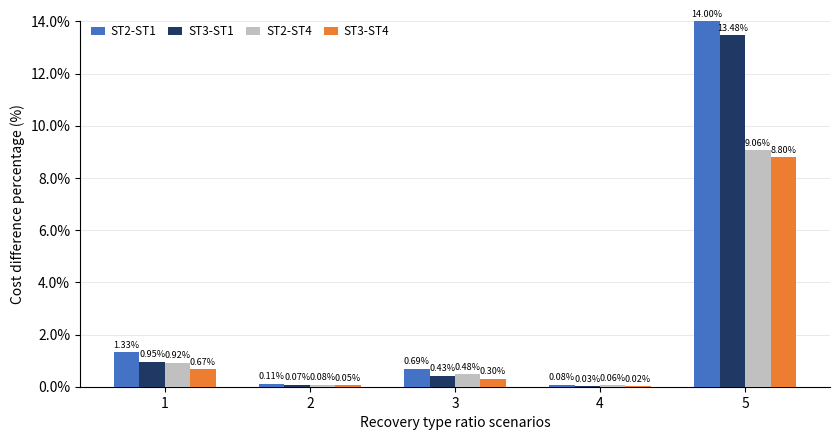

Which series has the largest total across all categories?

ST2-ST1